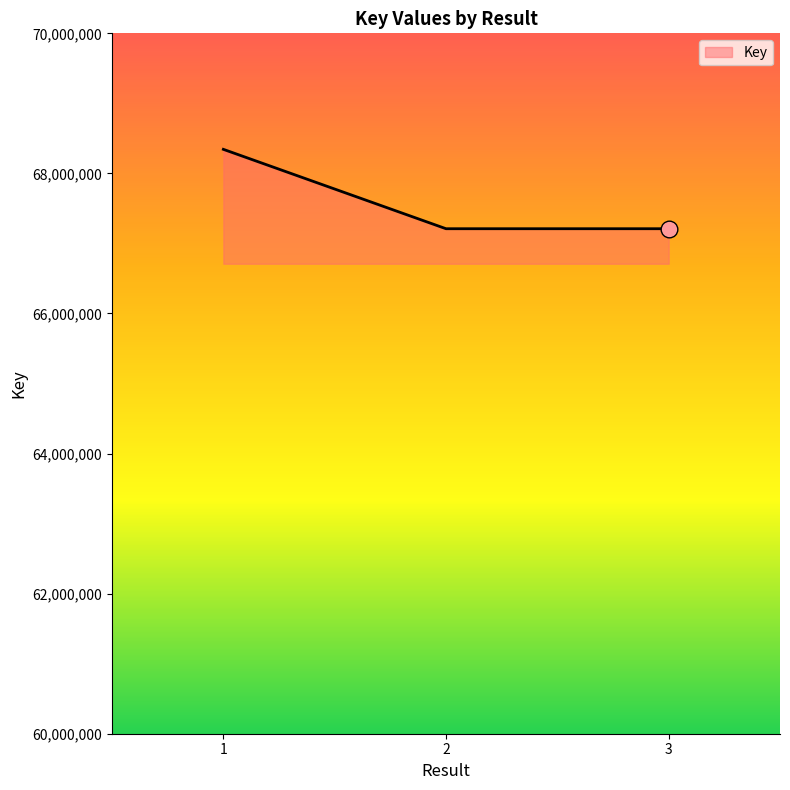

Where does the data first go above 67210320?

1